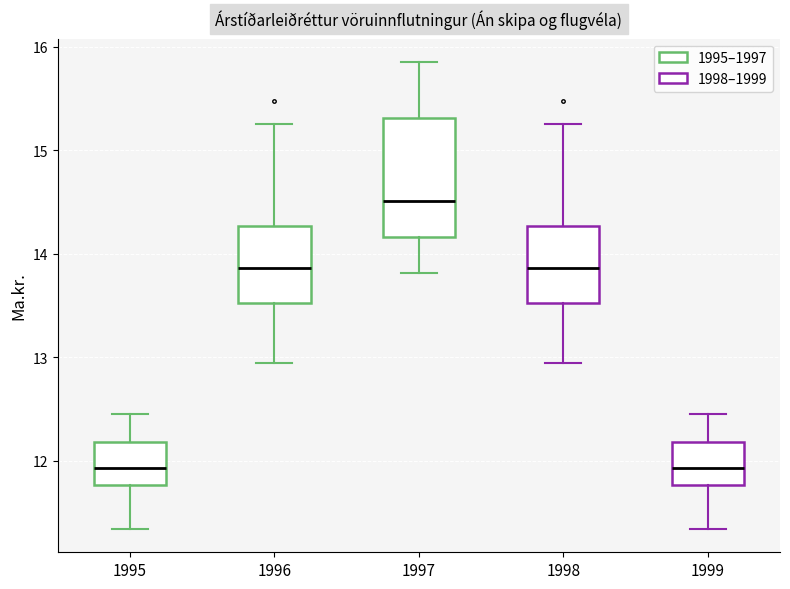

Reading left to right, read every box against the y-axis: the position of its median line, the range the box covers, and the ends of its whiskers. The values are not printed on the chart, so give them approximately, as read against the axis.

1995: median 11.9, box 11.8 to 12.2, whiskers 11.3 to 12.5
1996: median 13.9, box 13.5 to 14.3, whiskers 12.9 to 15.3
1997: median 14.5, box 14.2 to 15.3, whiskers 13.8 to 15.9
1998: median 13.9, box 13.5 to 14.3, whiskers 12.9 to 15.3
1999: median 11.9, box 11.8 to 12.2, whiskers 11.3 to 12.5